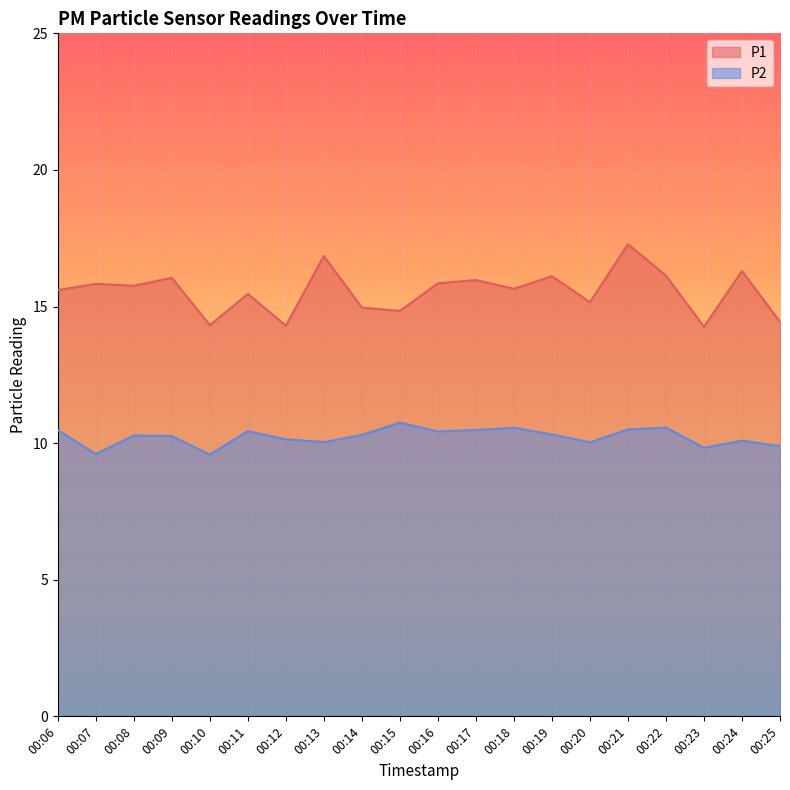

What is the sum of all P1 values?

311.1